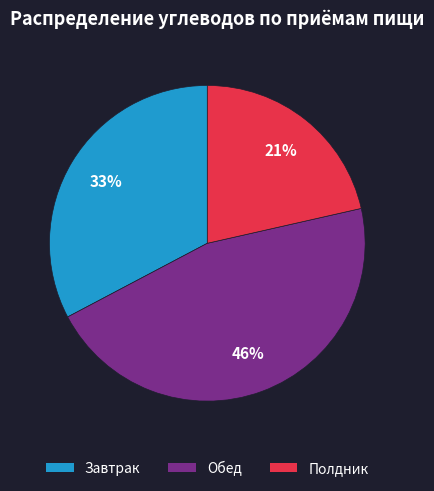

Is it true that Завтрак is 27% of the pie?

False